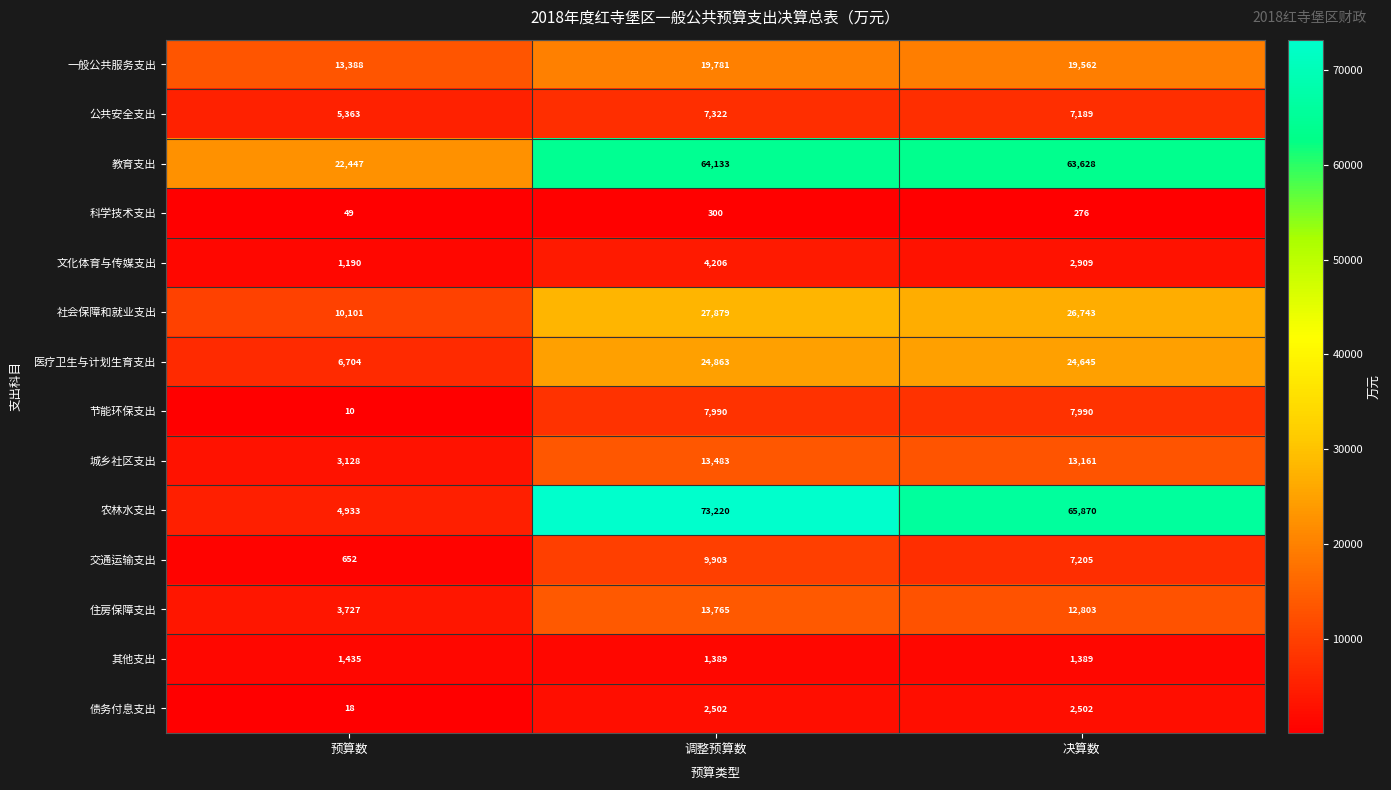

At 调整预算数, list the series in order from largest to smallest.

农林水支出, 教育支出, 社会保障和就业支出, 医疗卫生与计划生育支出, 一般公共服务支出, 住房保障支出, 城乡社区支出, 交通运输支出, 节能环保支出, 公共安全支出, 文化体育与传媒支出, 债务付息支出, 其他支出, 科学技术支出